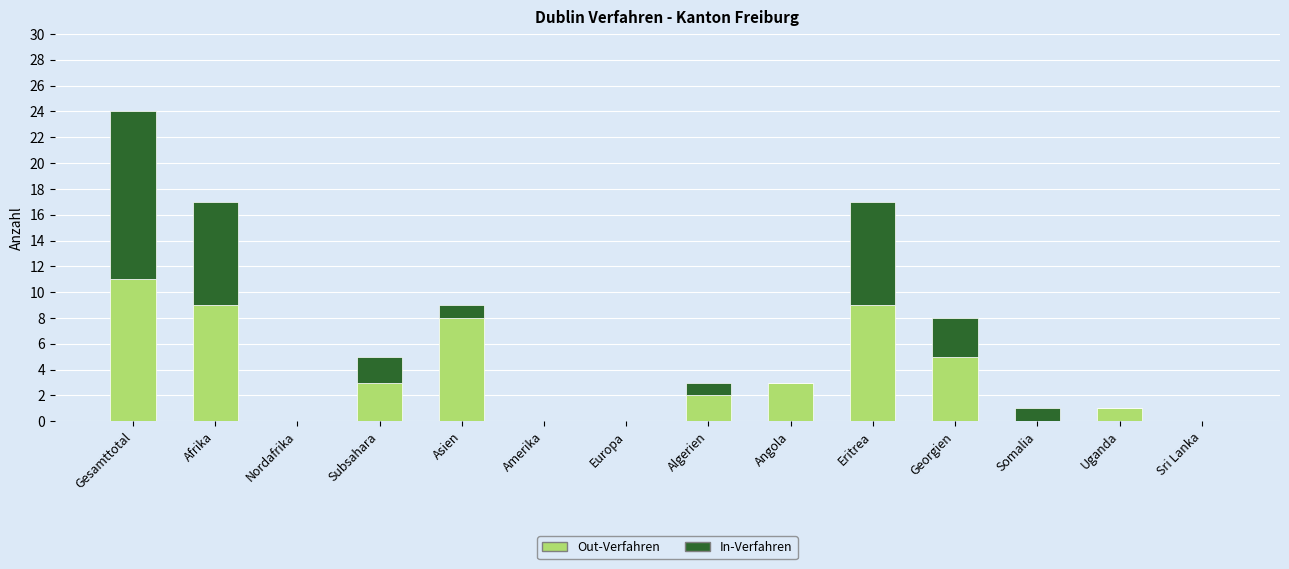

What is the sum of all Out-Verfahren values?

51